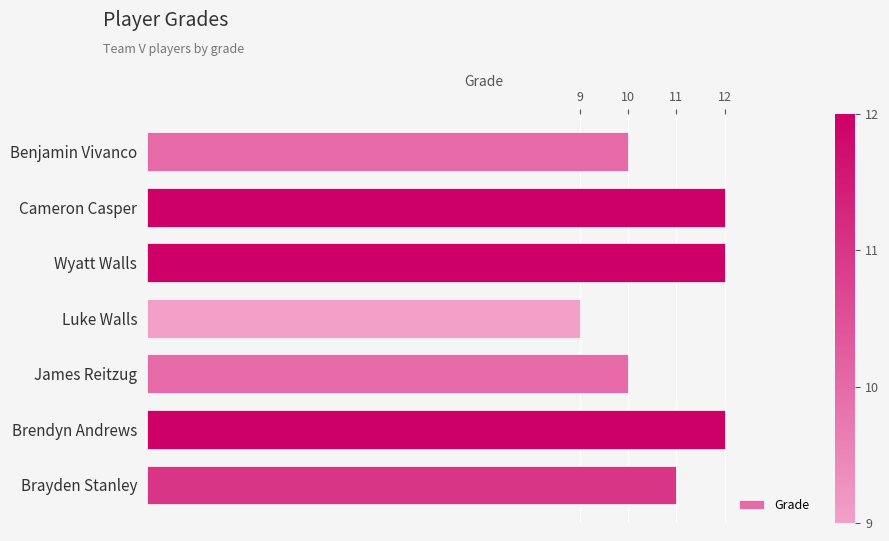

Reading bottom to top, list all the values displayed in this chart.

11	12	10	9	12	12	10